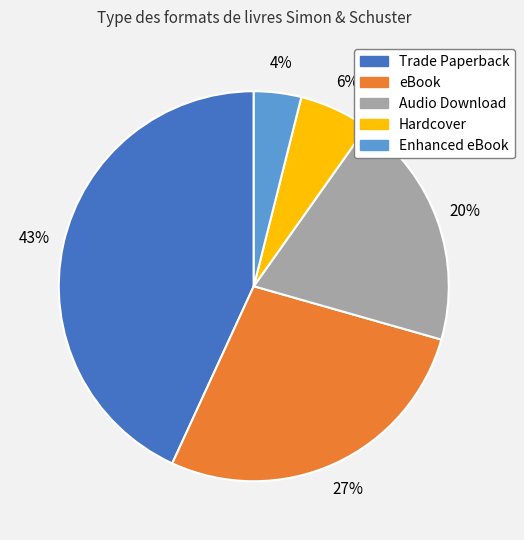

Is the sum of eBook and Hardcover greater than half?

No